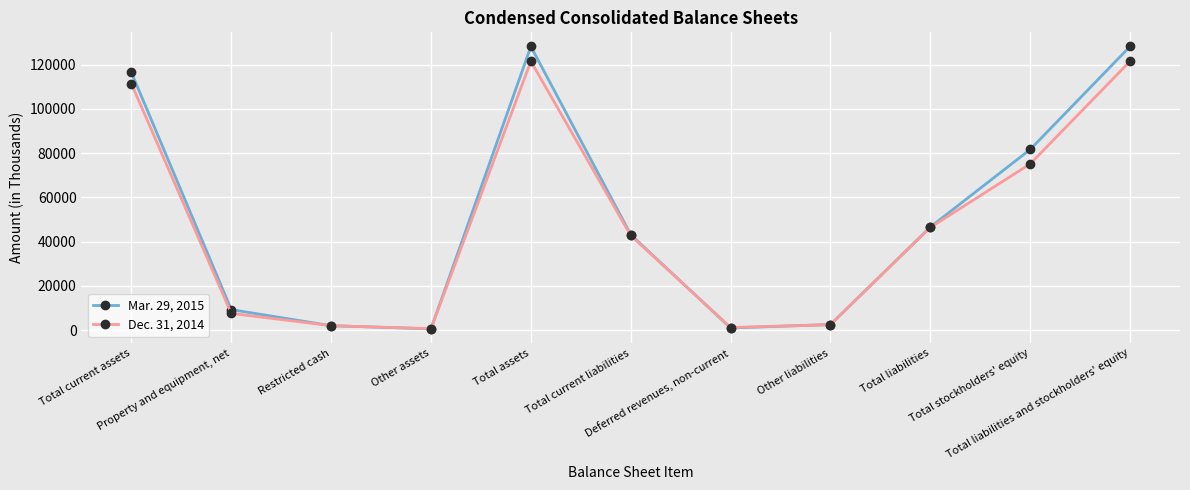

Rank the series by their maximum value, from highest to lowest.

Mar. 29, 2015, Dec. 31, 2014